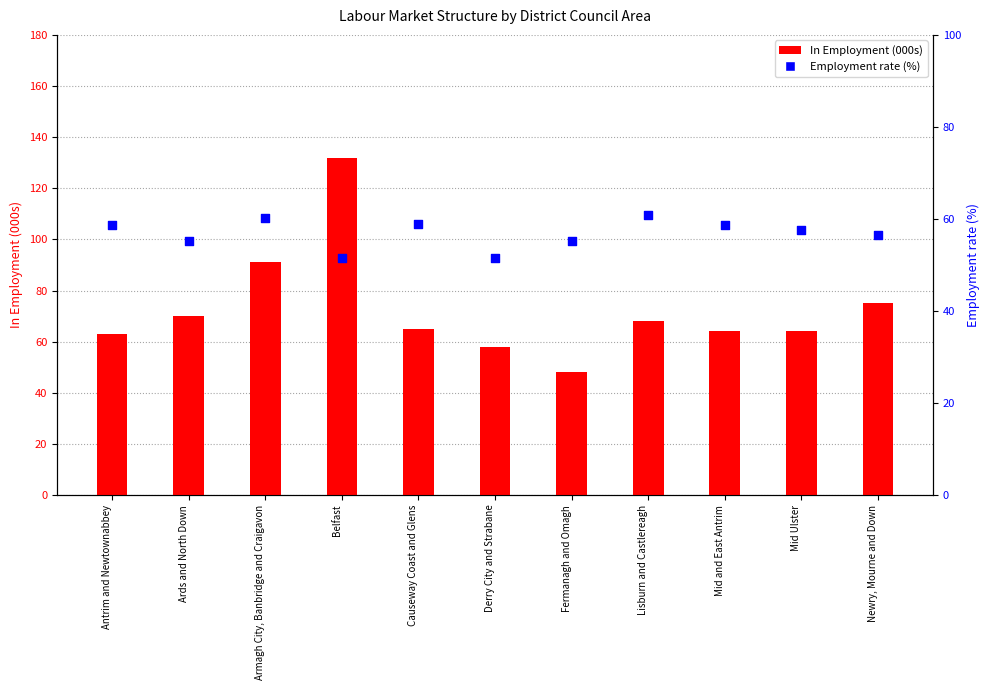

What is the total value across all series at Fermanagh and Omagh?

103.1